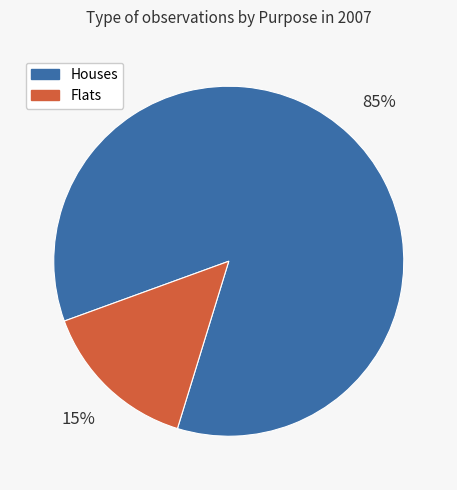

To the nearest percent, what portion does Flats represent?

15%